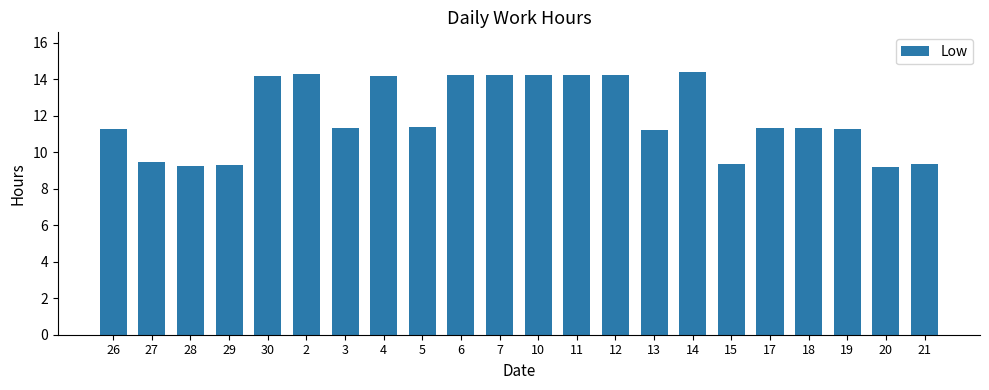

What is the minimum value shown in the chart?

9.2